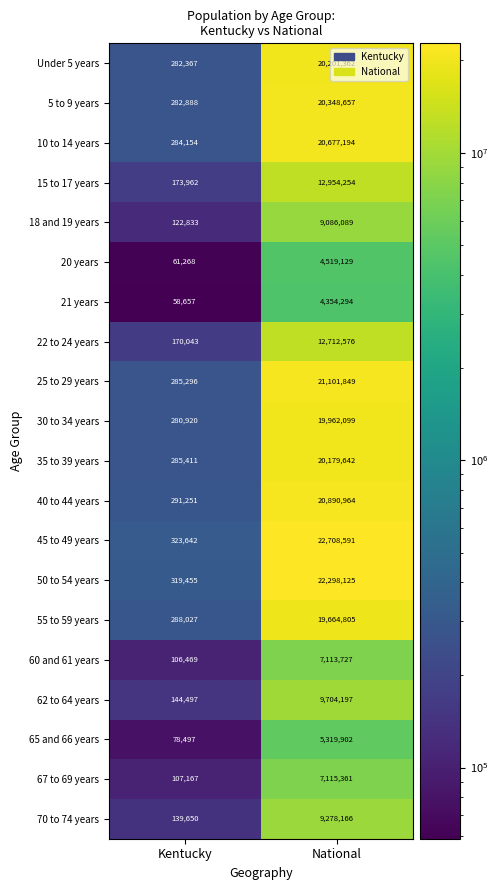

What is the sum of the 30 to 34 years values at National and Kentucky?

20243019